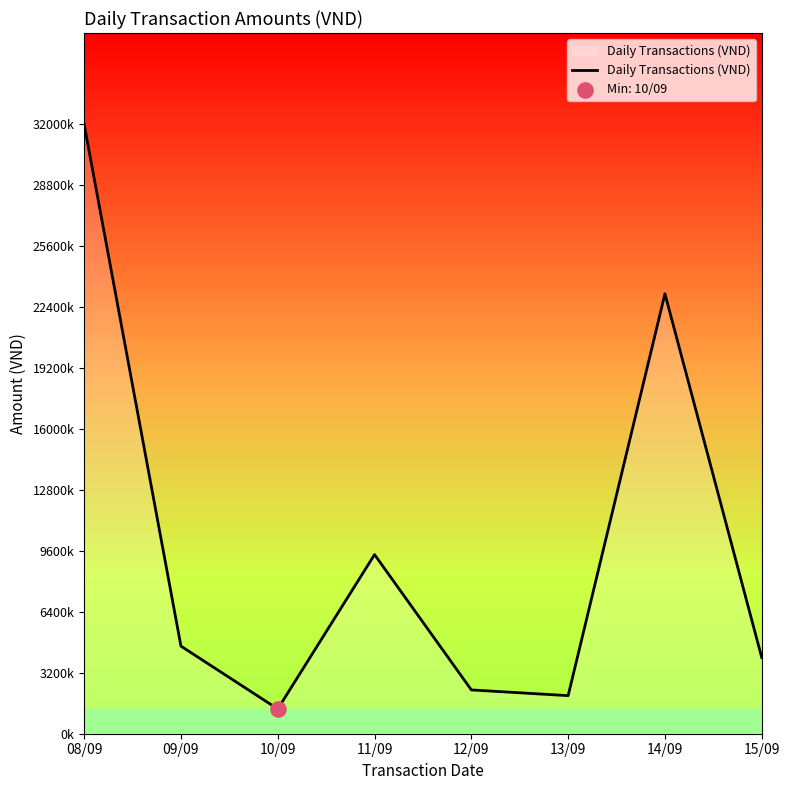

Between 08/09 and 10/09, which is larger?

08/09